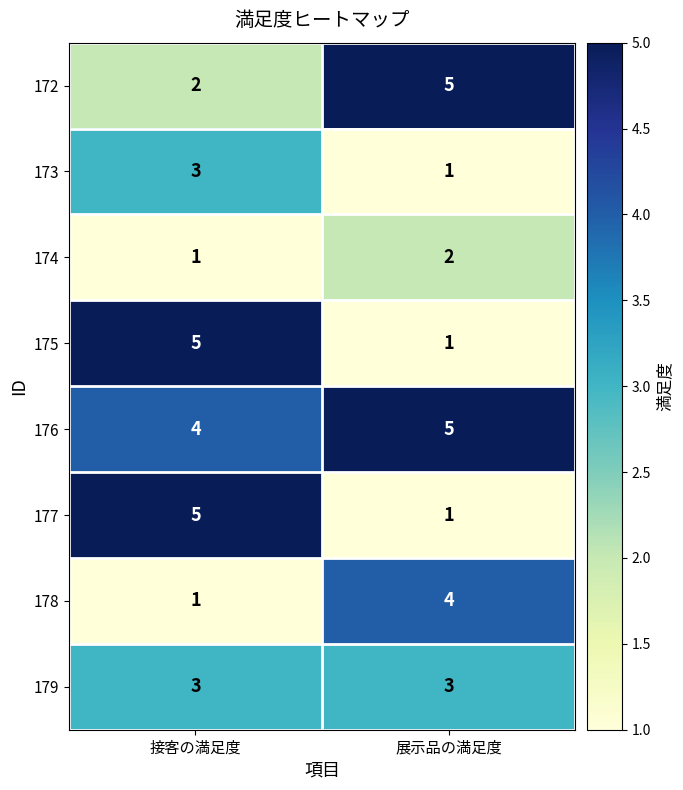

What is the difference between the highest and lowest values at 接客の満足度?

4